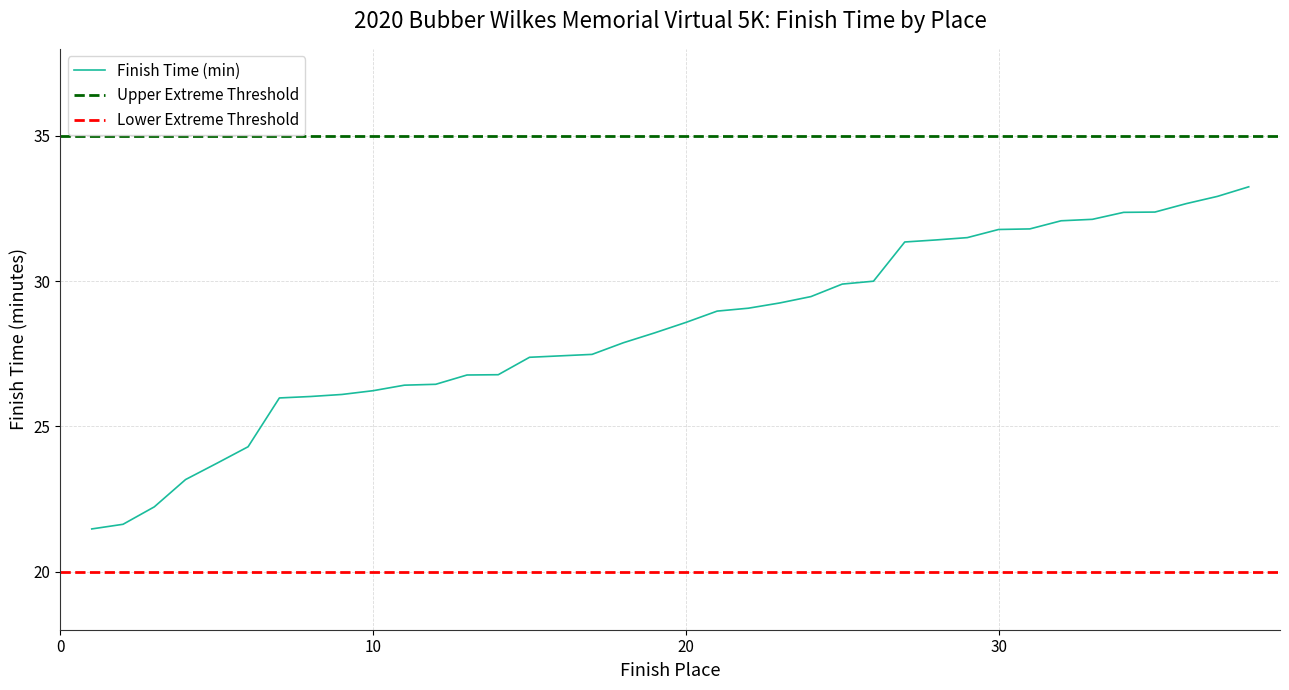

What is the maximum value shown in the chart?

33.2